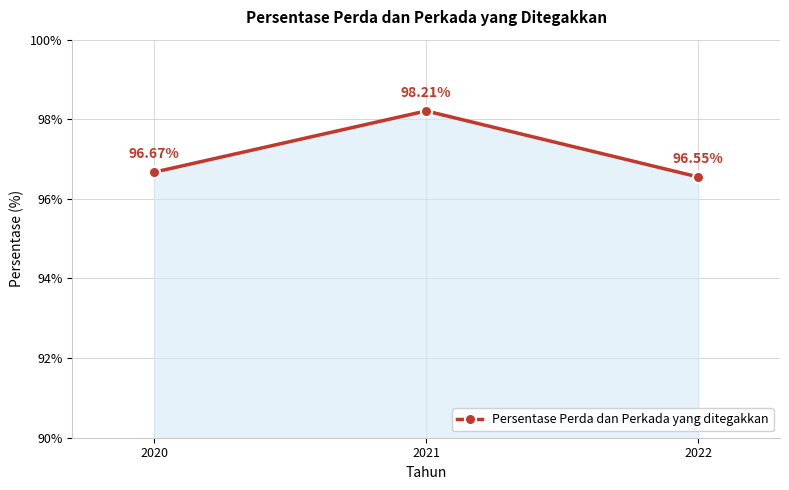

What is the difference between the maximum and second lowest values?

1.5